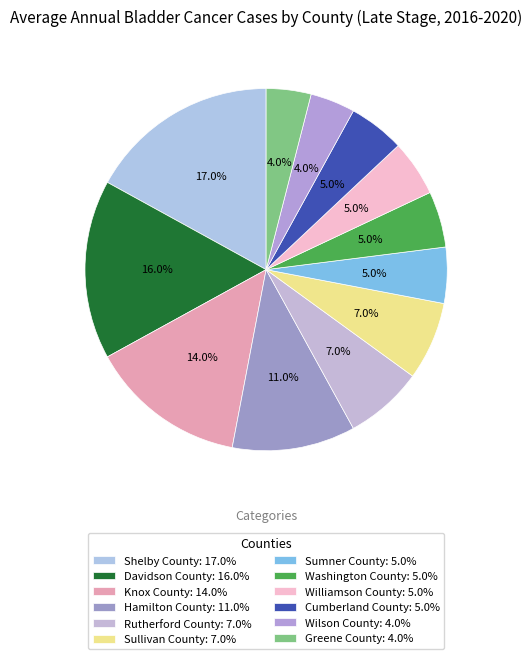

To the nearest percent, what percentage of the pie is Hamilton County?

11%